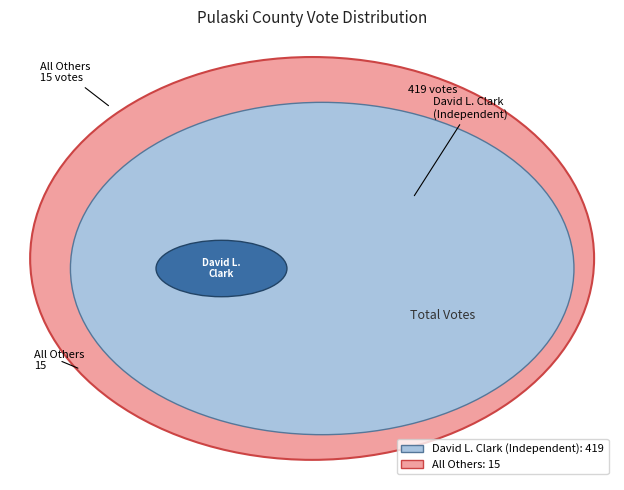

Is it true that David L. Clark (Independent) is 99% of the pie?

False